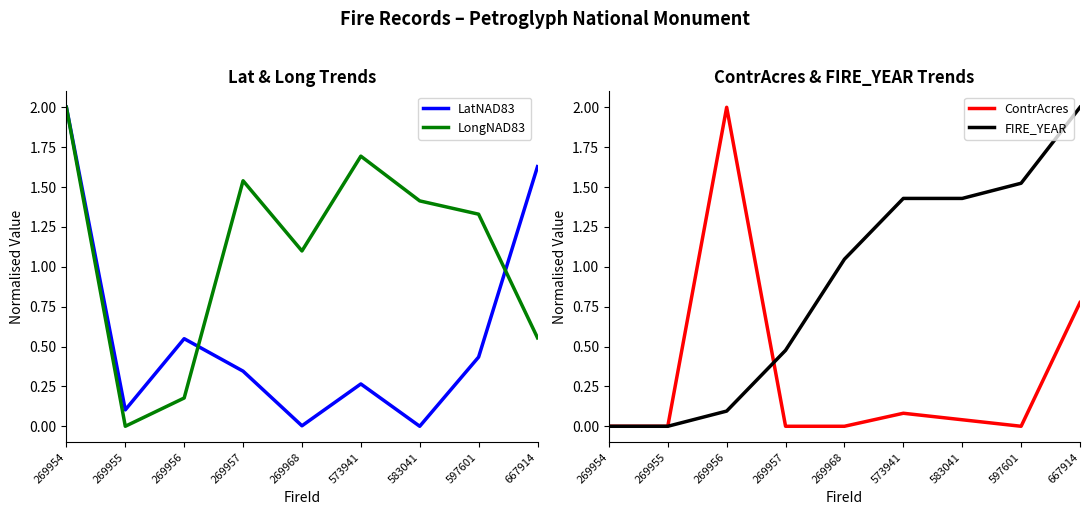

Which label corresponds to the largest value in the chart?

269954